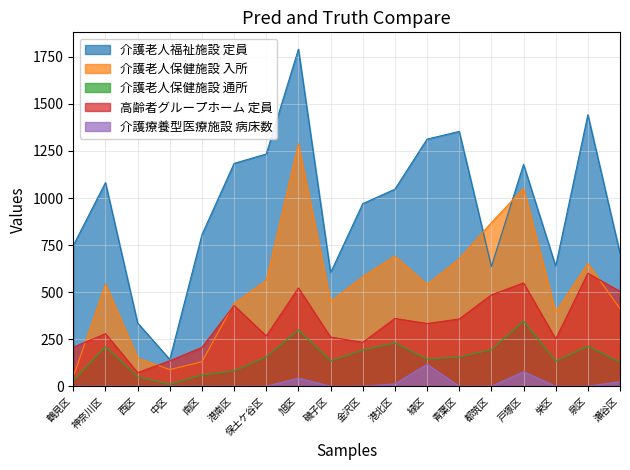

Which label corresponds to the largest value in the chart?

旭区